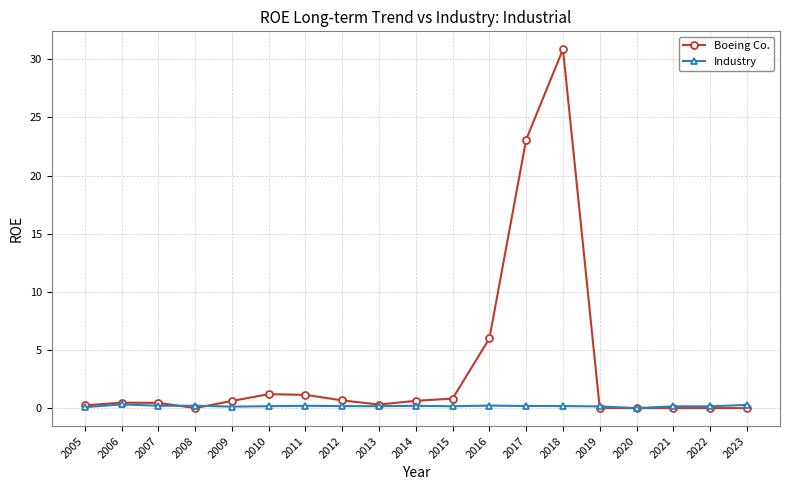

What is the value of the Industry point at the 6th from the left?

0.2